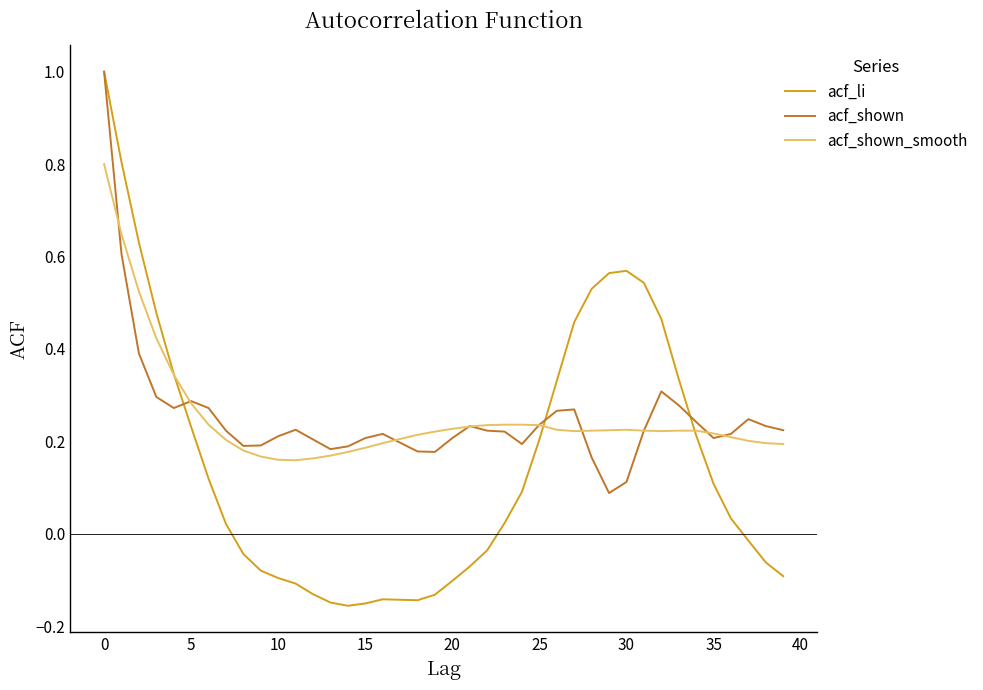

Is this an area chart (filled region under the line)?

No